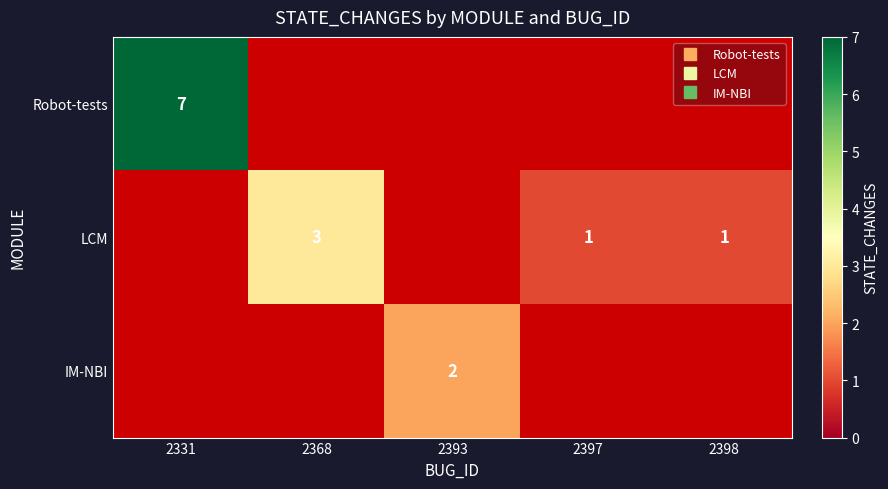

What is the average value of the LCM series?

1